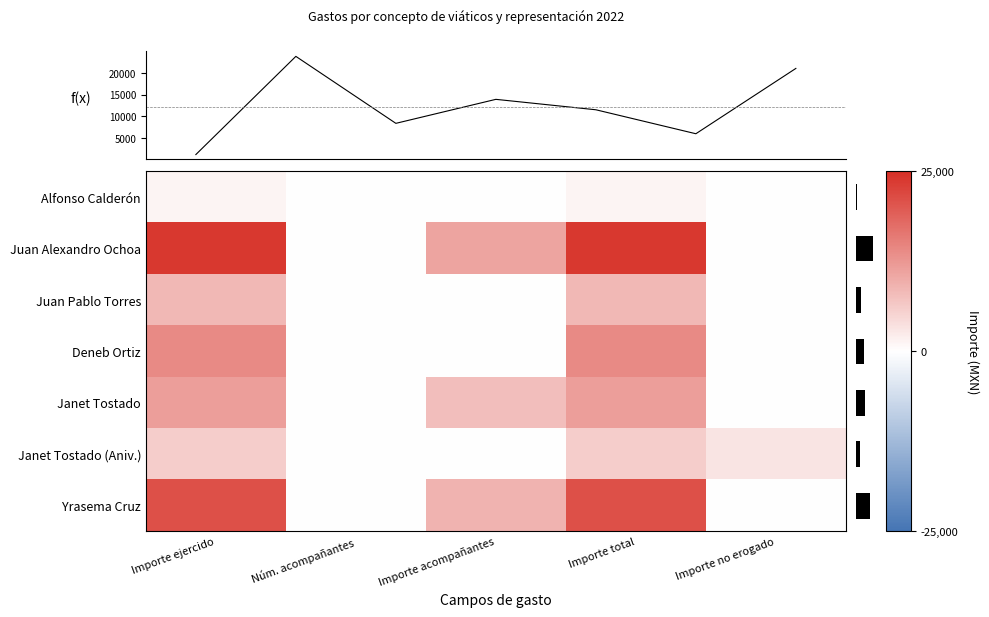

At which label does Deneb Ortiz reach its peak?

Importe ejercido